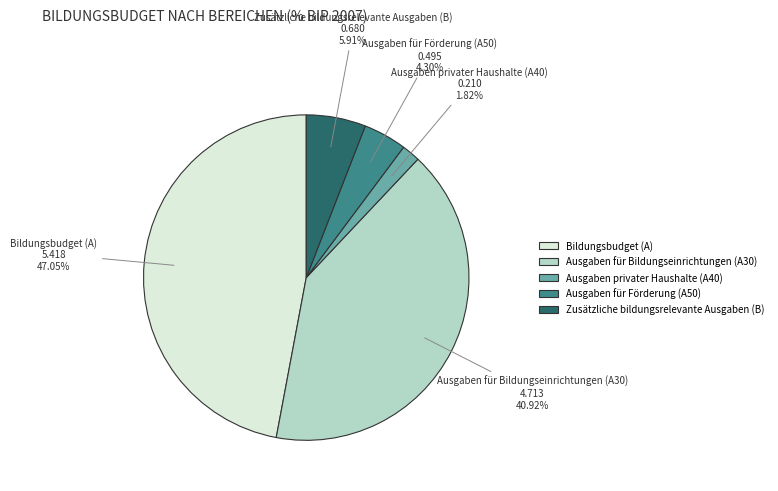

Rank the categories by value from highest to lowest.

Bildungsbudget (A), Ausgaben für Bildungseinrichtungen (A30), Zusätzliche bildungsrelevante Ausgaben (B), Ausgaben für Förderung (A50), Ausgaben privater Haushalte (A40)